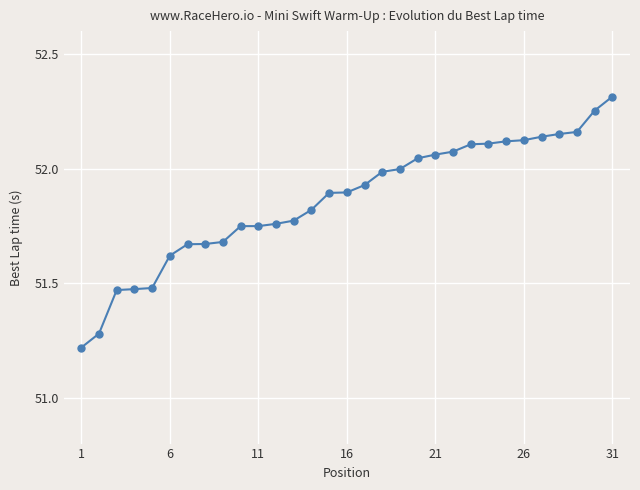

What is the difference between the maximum and minimum values?

1.1